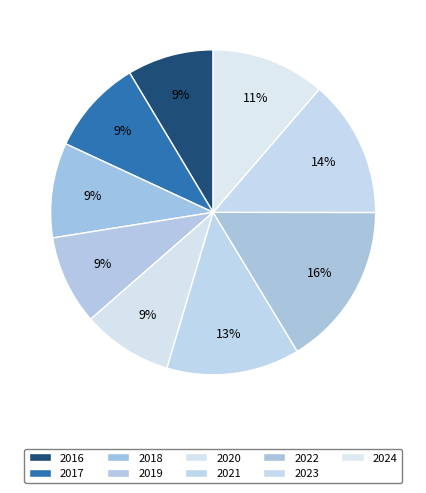

How many slices are in this pie chart?

9